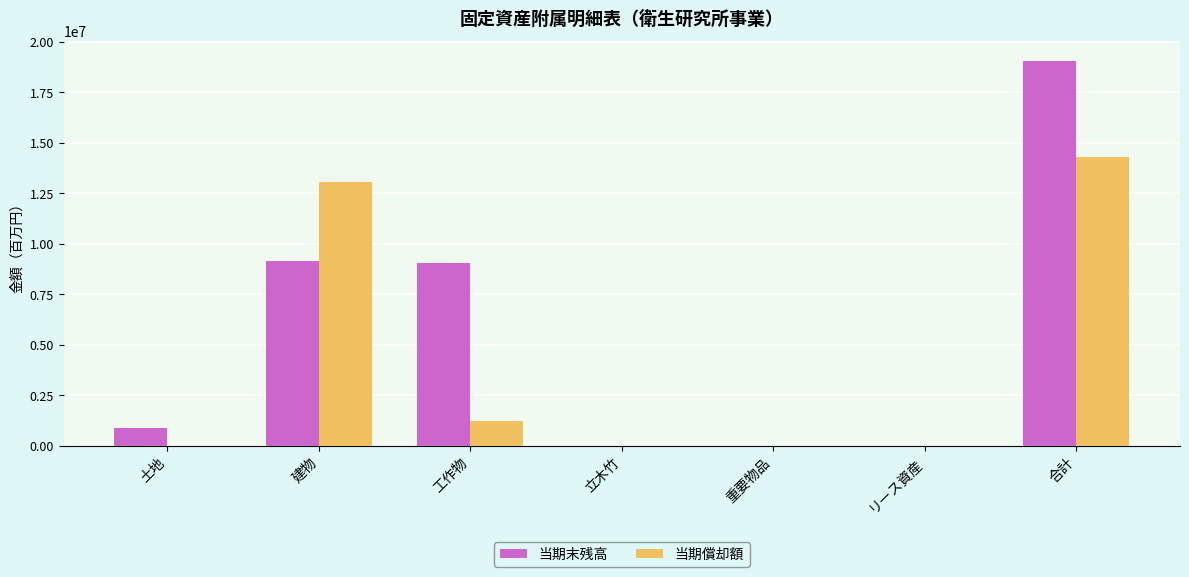

At which label does 当期末残高 reach its peak?

合計